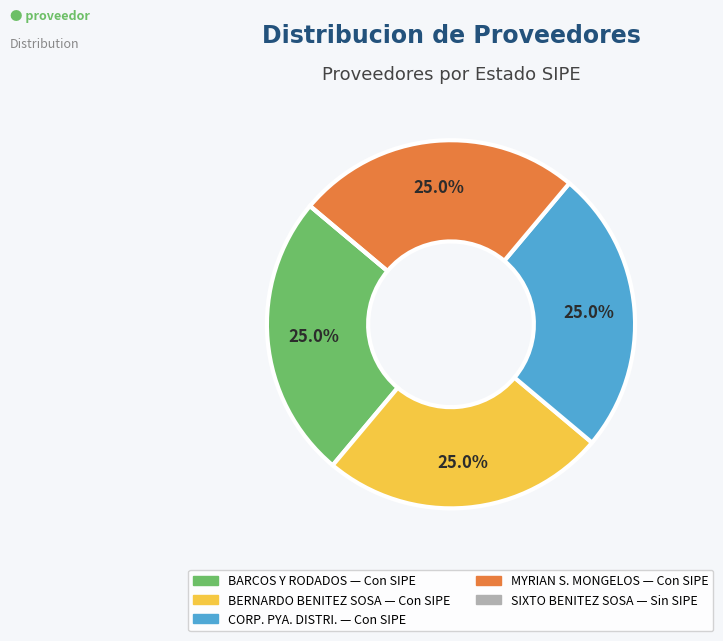

To the nearest percent, what is the difference between the largest and smallest slice percentages?

25%